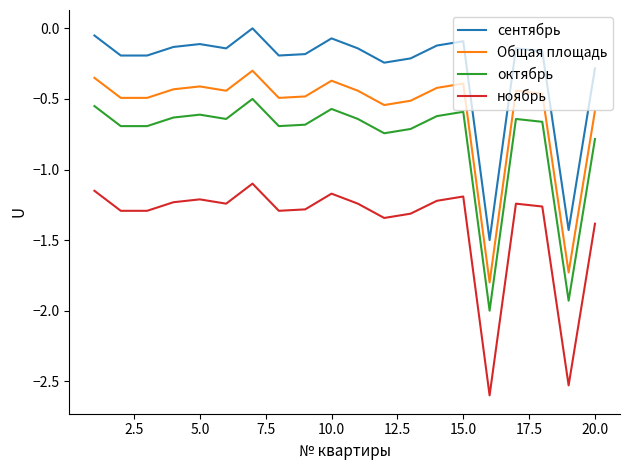

True or false: сентябрь and октябрь intersect in this chart.

False